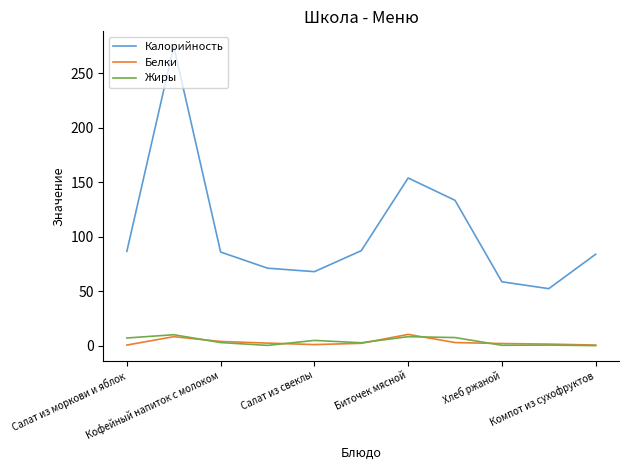

At how many categories does at least one series exceed 228?

1